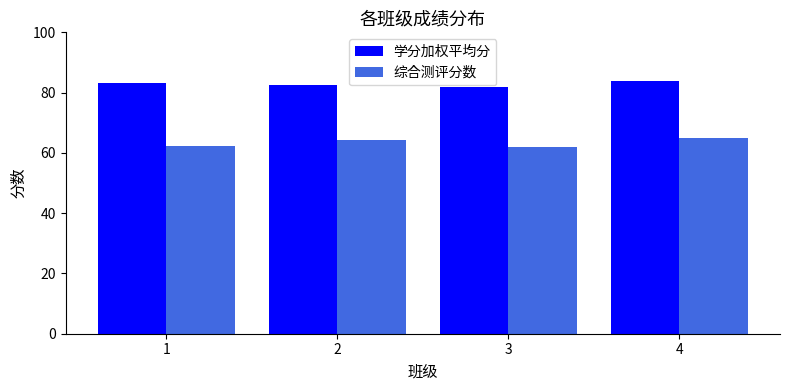

What is the greatest value displayed?

83.8